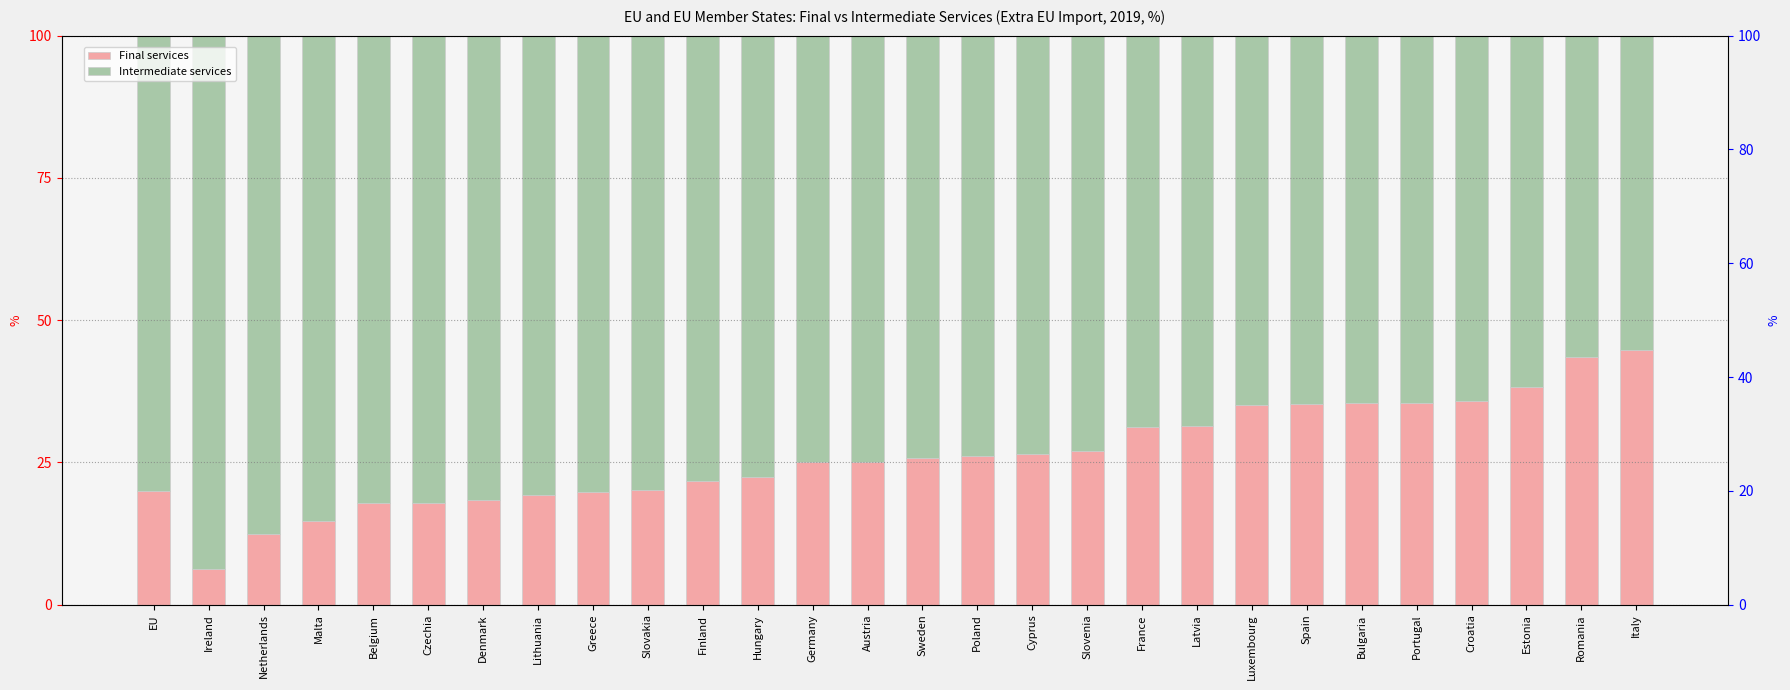

Does the chart contain stacked bars?

No